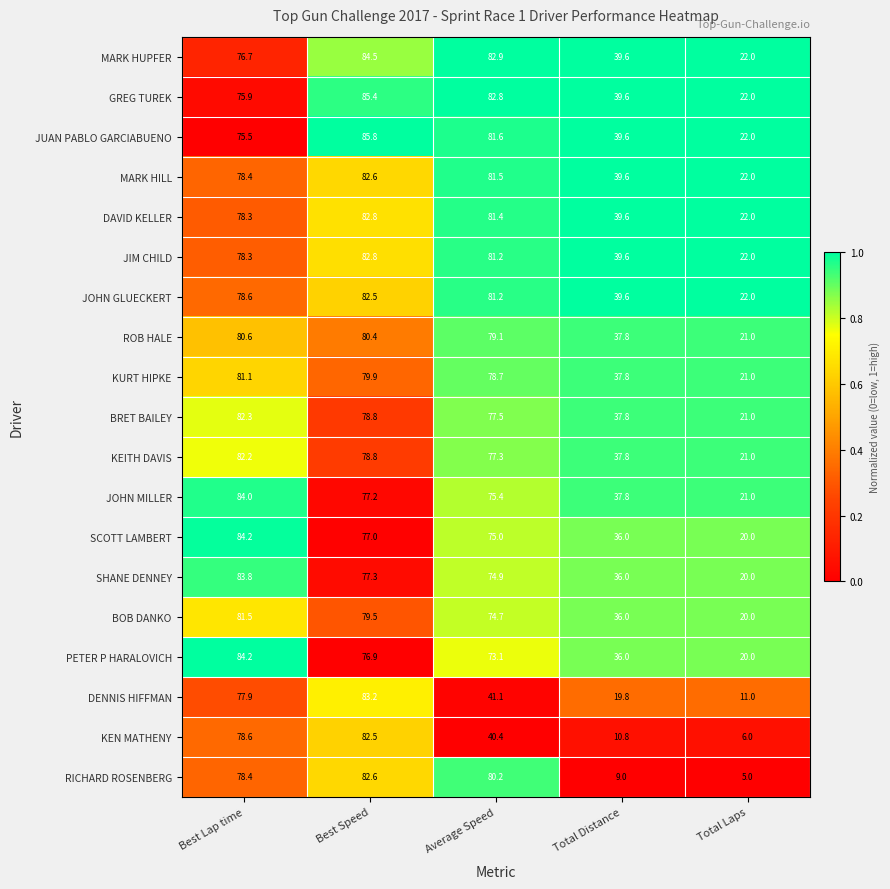

Is it true that SCOTT LAMBERT equals 32.0 at Best Speed?

False